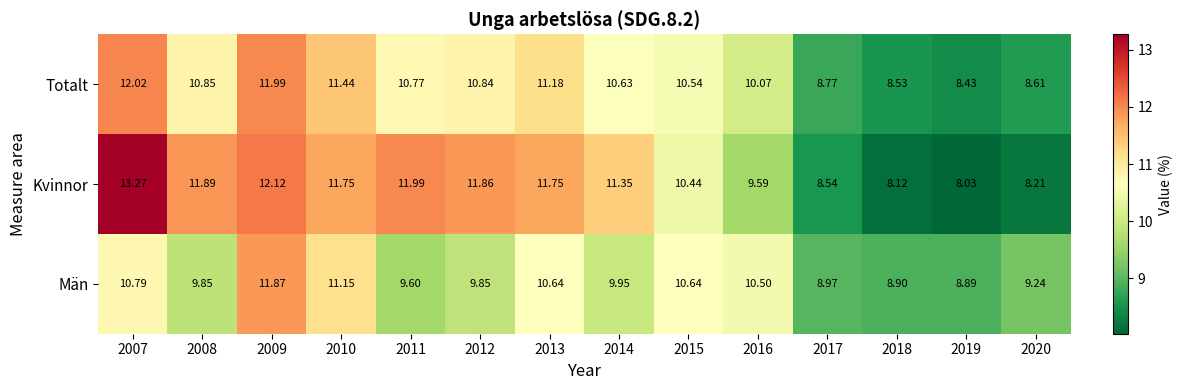

Which series has the largest total across all categories?

Kvinnor